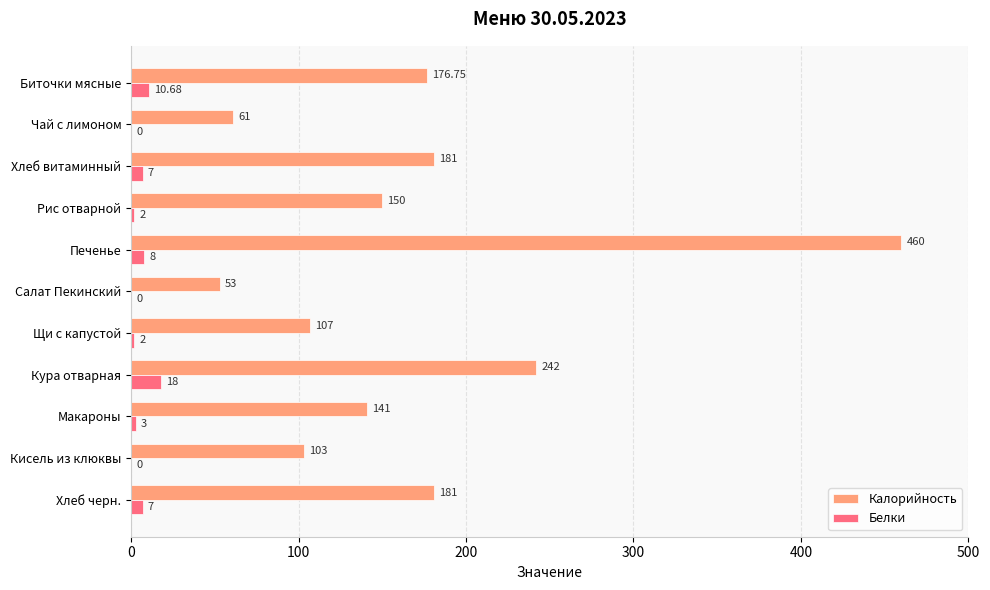

Which series has the largest total across all categories?

Калорийность